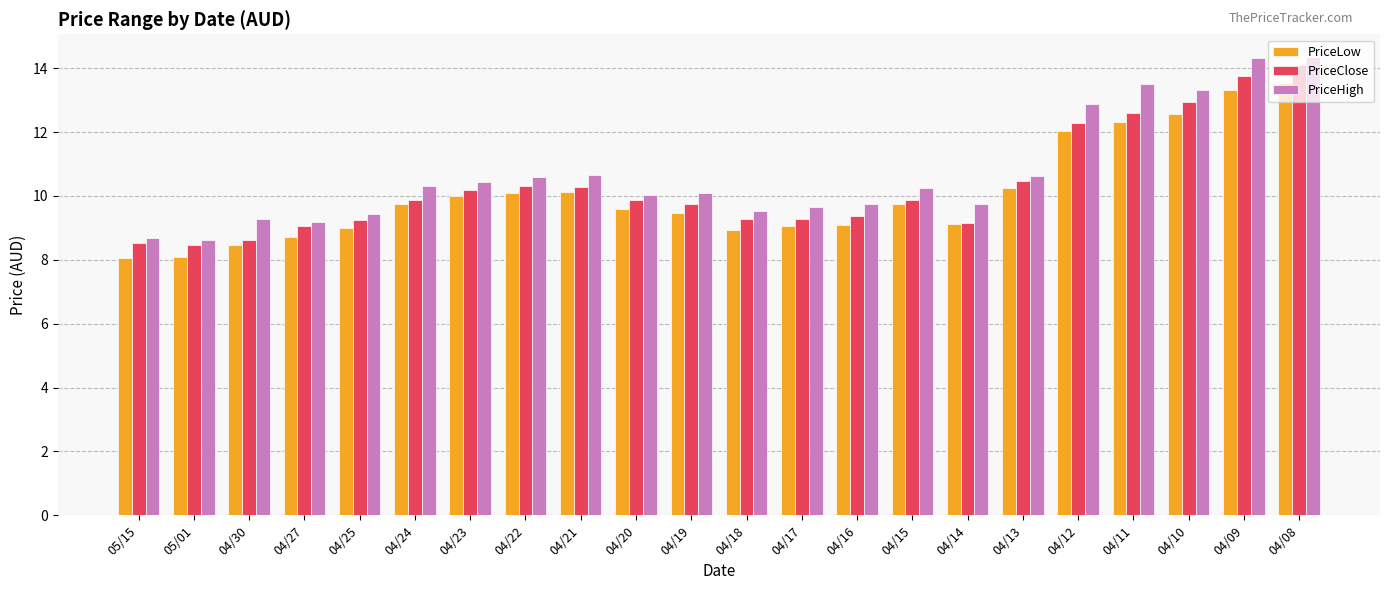

What is the maximum value shown in the chart?

14.3